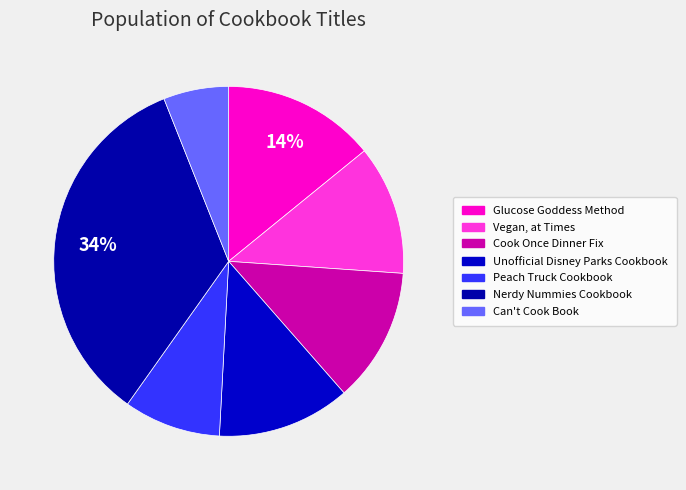

What is the total percentage of Nerdy Nummies Cookbook and Cook Once Dinner Fix?

46.6%